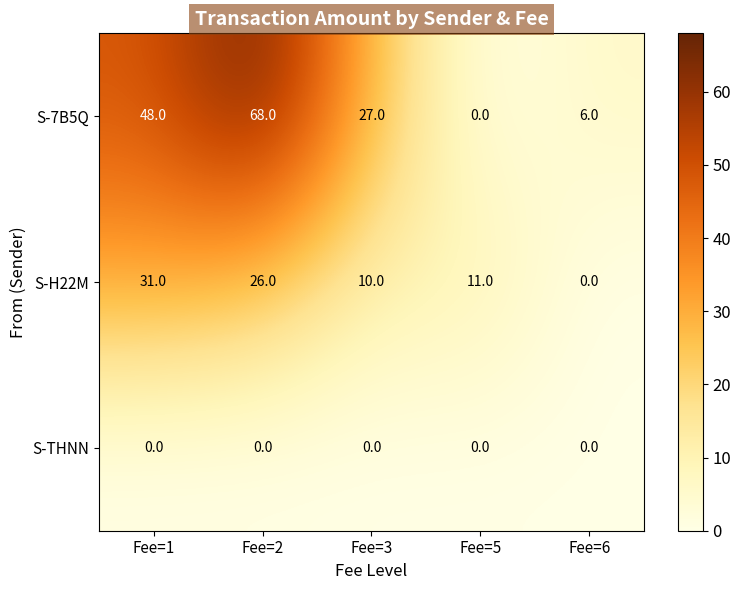

What is the difference between the maximum and second lowest values in the S-H22M series?

21